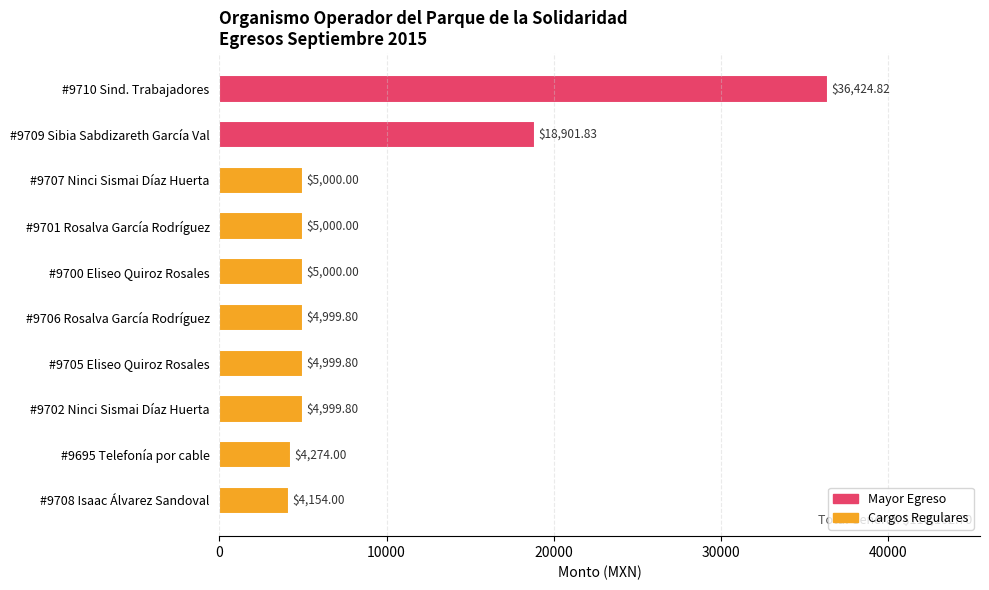

Between #9695 Telefonía por cable and #9702 Ninci Sismai Díaz Huerta, which is larger?

#9702 Ninci Sismai Díaz Huerta